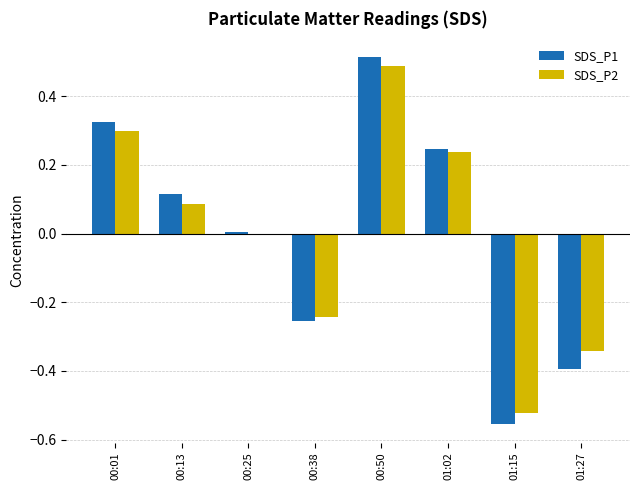

What is the total value across all series at 01:15?

-1.1